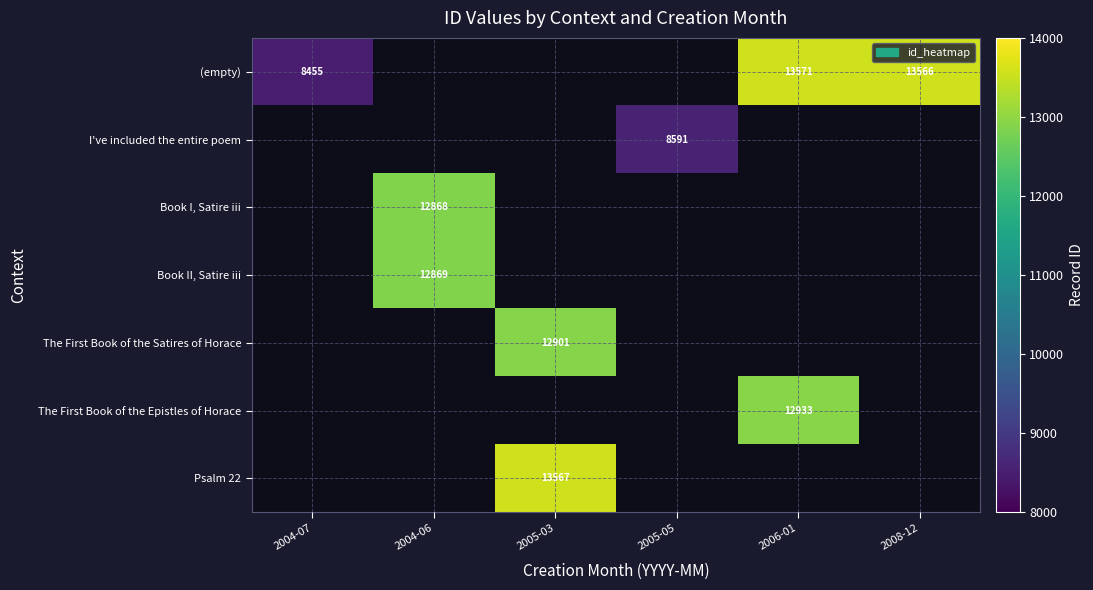

What is the greatest value displayed?

13571